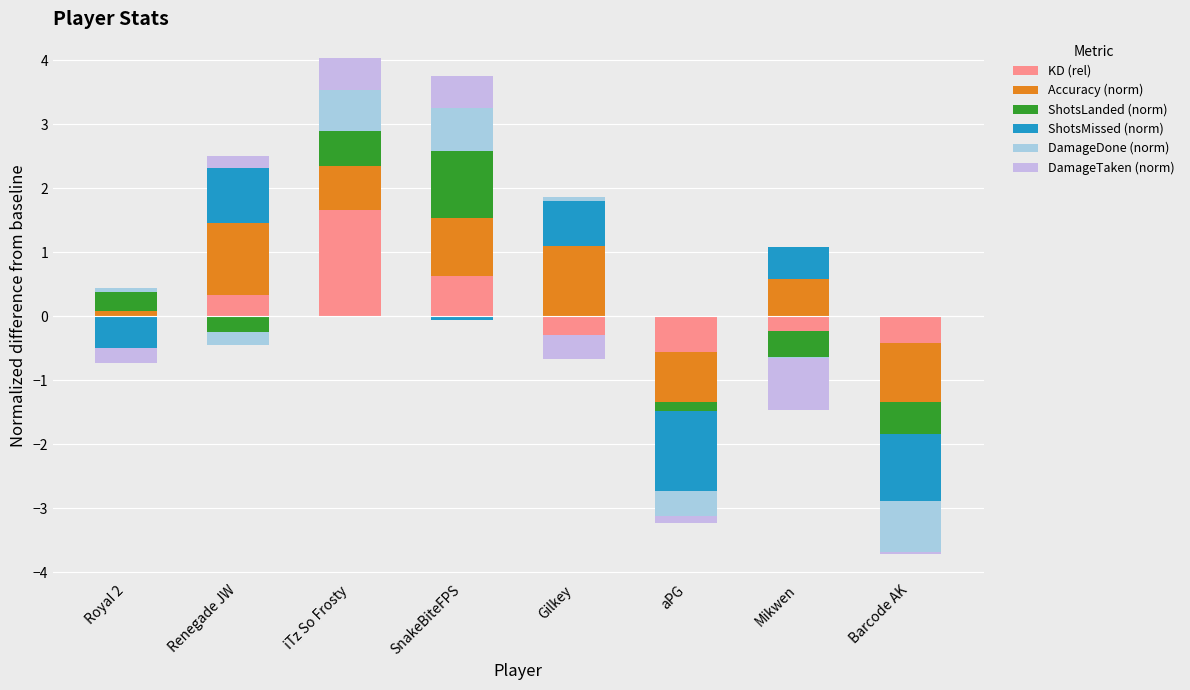

Between Renegade JW and aPG, which is larger?

Renegade JW